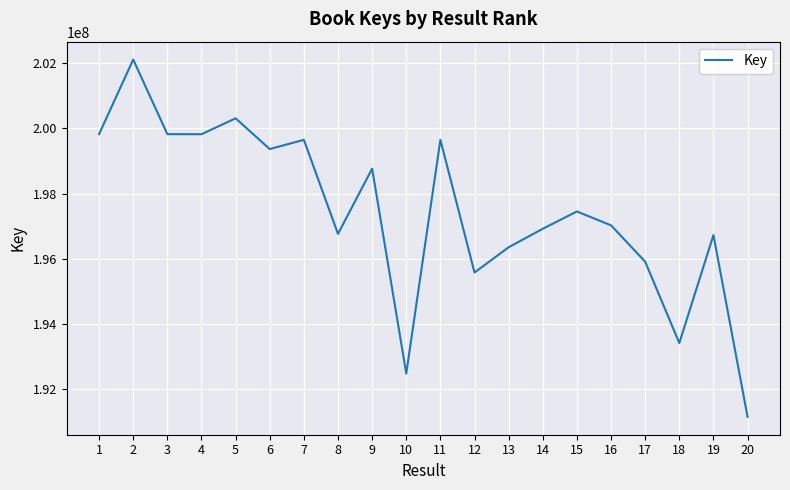

What is the change in value from 10 to 15?

+4967279